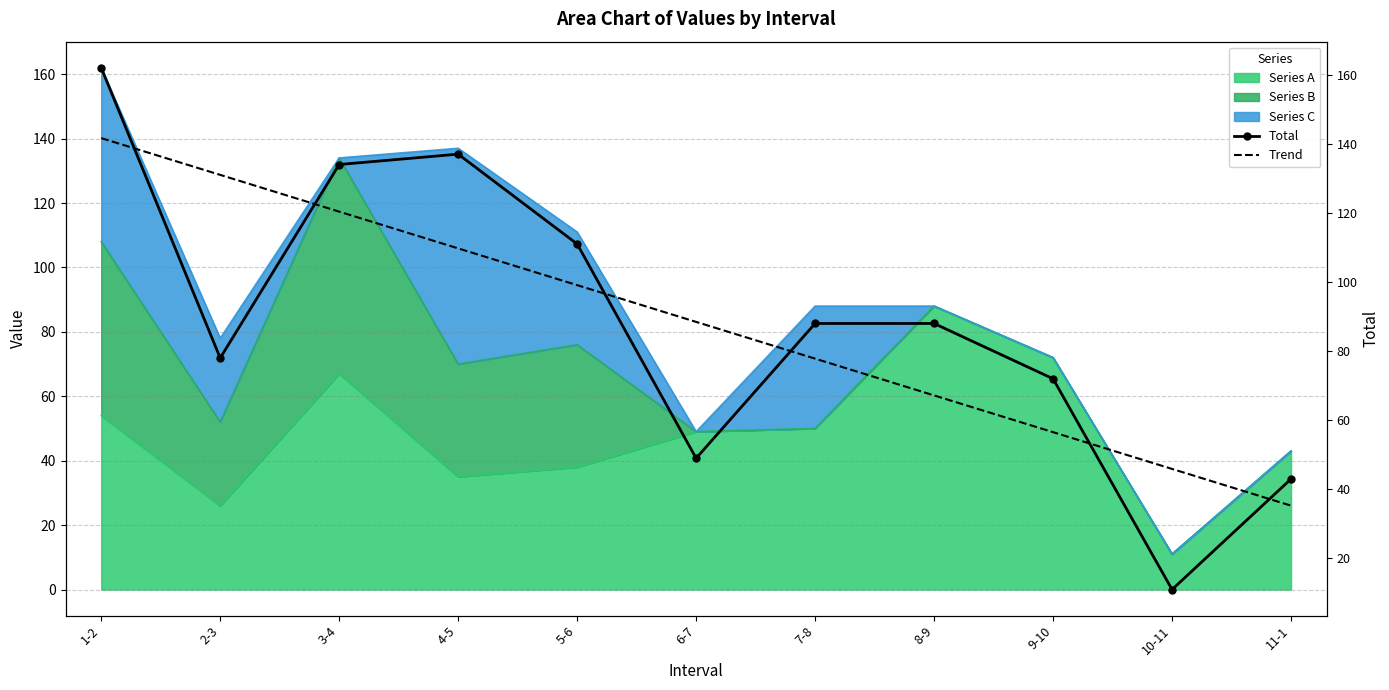

Reading left to right, extract all data points from this chart.

Total: 1-2=162.0	2-3=78.0	3-4=134.0	4-5=137.0	5-6=111.0	6-7=49.0	7-8=88.0	8-9=88.0	9-10=72.0	10-11=11.0	11-1=43.0
Trend: 1-2=141.6	2-3=131.0	3-4=120.4	4-5=109.7	5-6=99.1	6-7=88.5	7-8=77.8	8-9=67.2	9-10=56.5	10-11=45.9	11-1=35.3